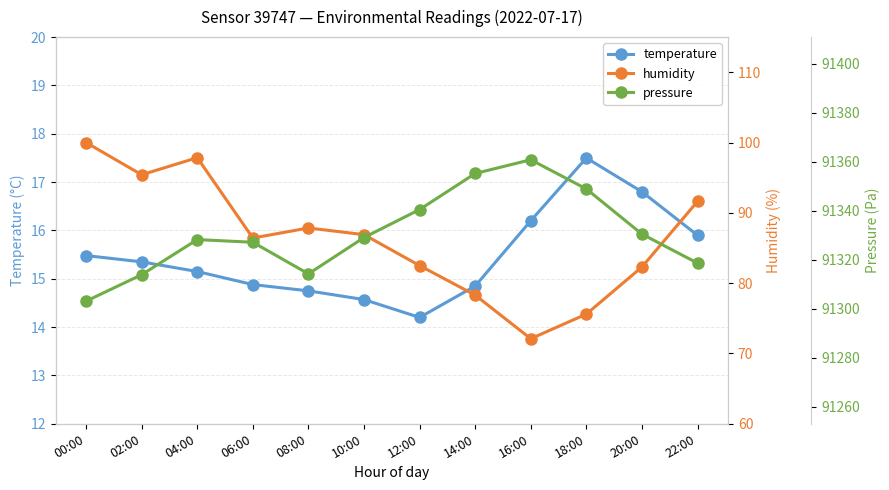

How many categories are shown in the chart?

12